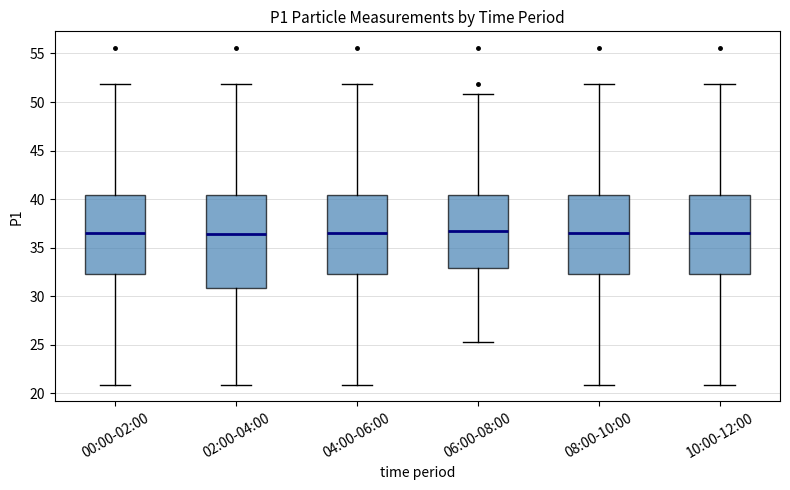

Reading left to right, read every box against the y-axis: the position of its median line, the range the box covers, and the ends of its whiskers. The values are not printed on the chart, so give them approximately, as read against the axis.

00:00-02:00: median 36.5, box 32.0 to 40.5, whiskers 21.0 to 52.0
02:00-04:00: median 36.5, box 31.0 to 40.5, whiskers 21.0 to 52.0
04:00-06:00: median 36.5, box 32.0 to 40.5, whiskers 21.0 to 52.0
06:00-08:00: median 36.5, box 33.0 to 40.5, whiskers 25.5 to 51.0
08:00-10:00: median 36.5, box 32.0 to 40.5, whiskers 21.0 to 52.0
10:00-12:00: median 36.5, box 32.0 to 40.5, whiskers 21.0 to 52.0